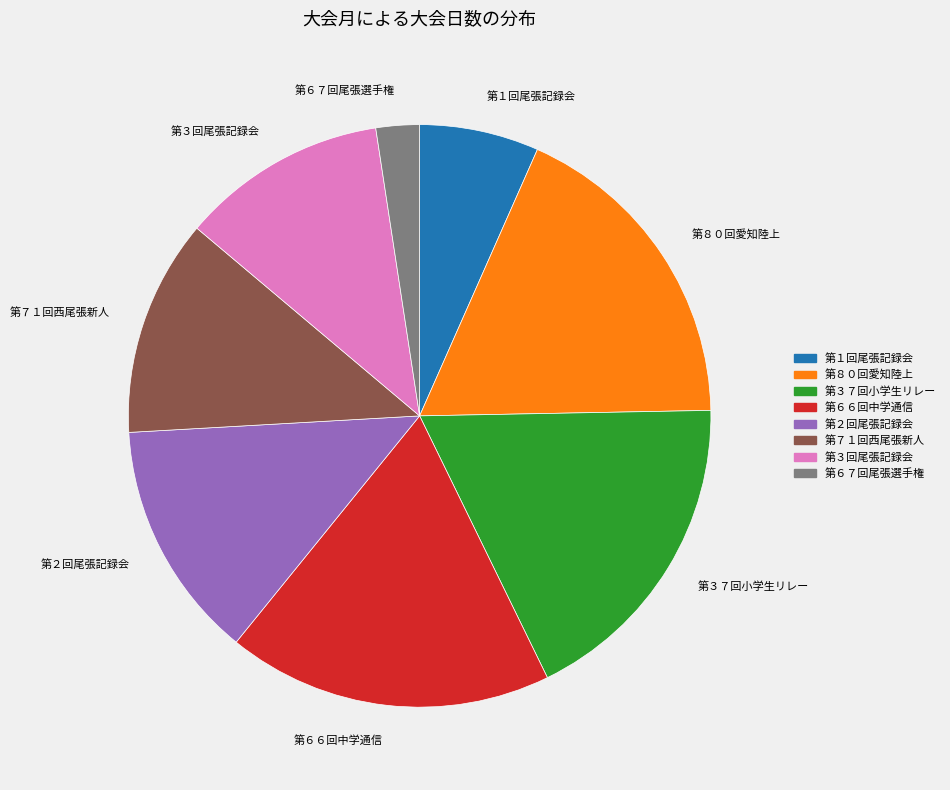

Is 第７１回西尾張新人 the majority of the pie?

No